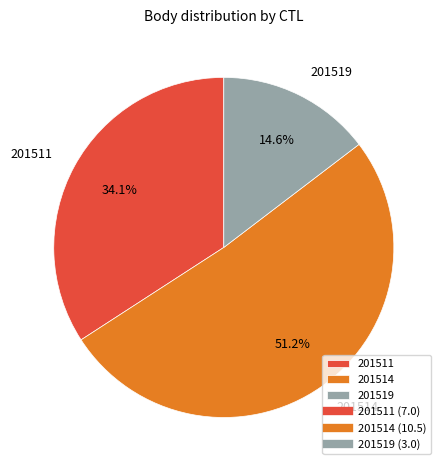

What percentage is the 201514 slice, to the nearest percent?

51%